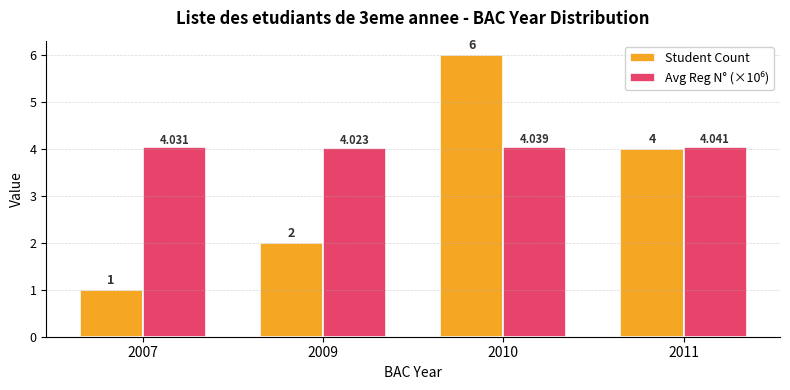

Between 2010 and 2011, which series saw the biggest shift?

Student Count